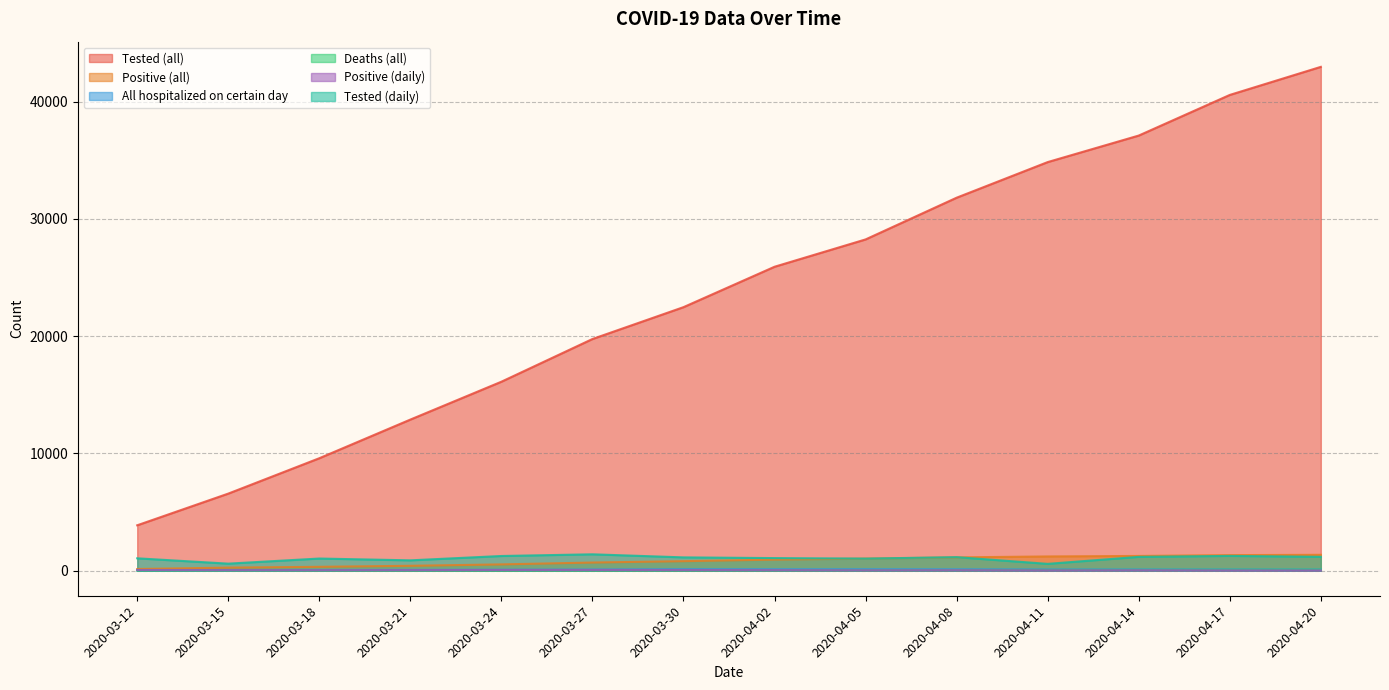

Where does the All hospitalized on certain day series first go above 93?

2020-03-30